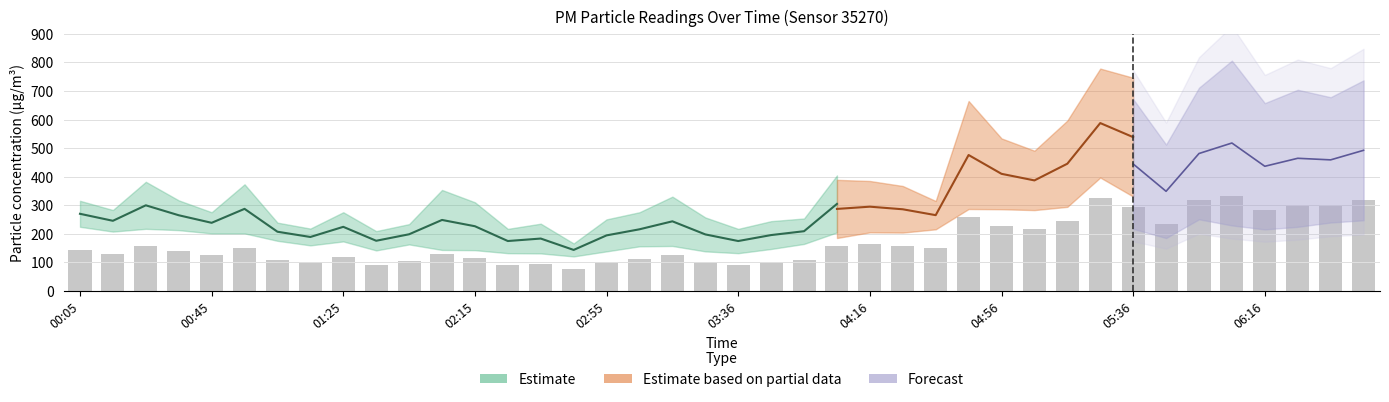

What is the ratio of the value at 04:56 to the value at 02:35?

2.4